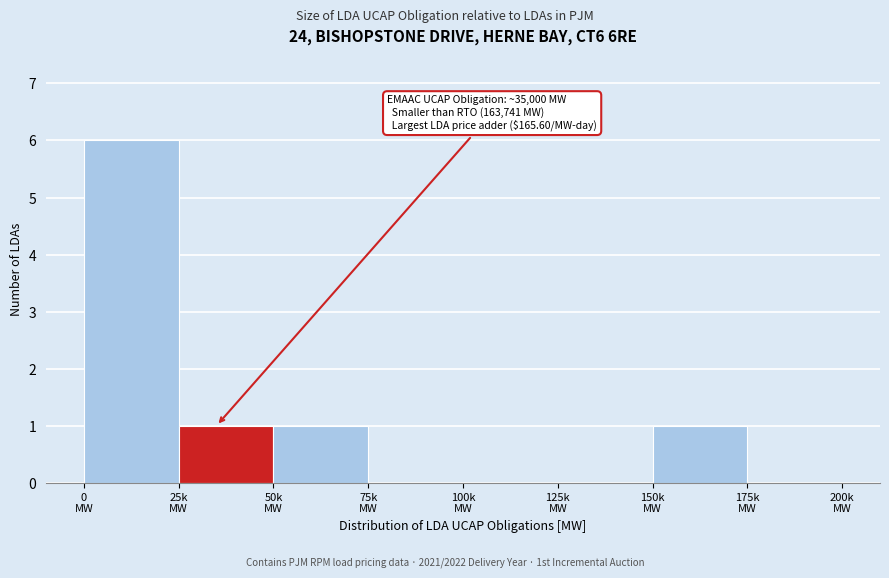

What is the maximum value shown in the chart?

6